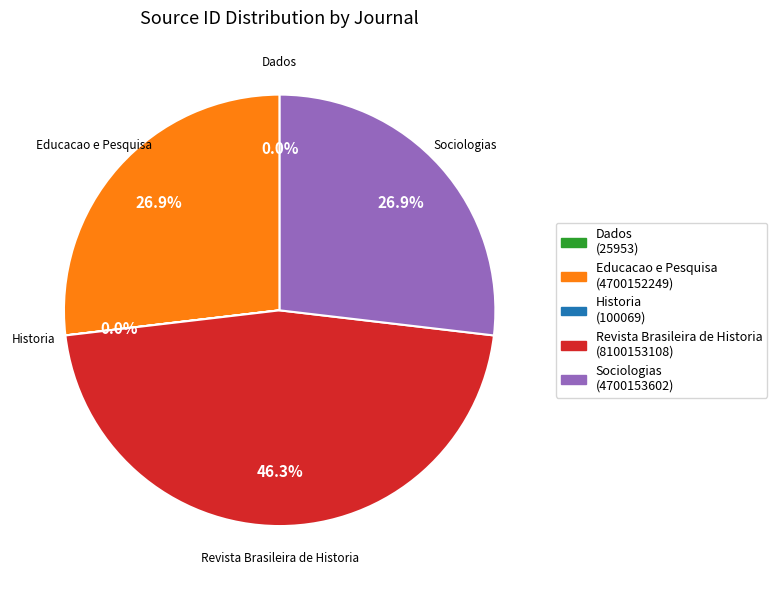

Combined, what portion of the pie is Educacao e Pesquisa and Sociologias?

53.7%